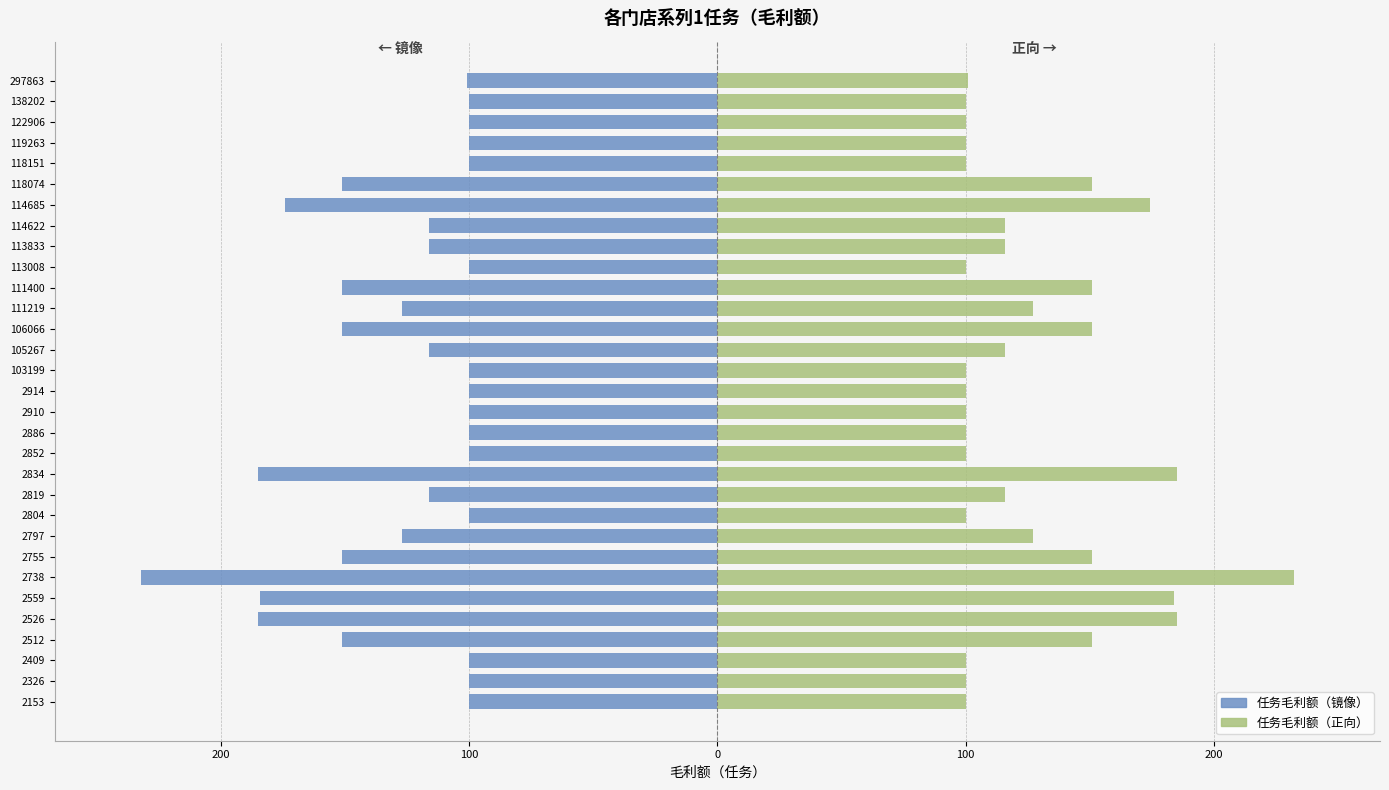

True or false: 任务毛利额（左） has a value of -116 at 114622.

True